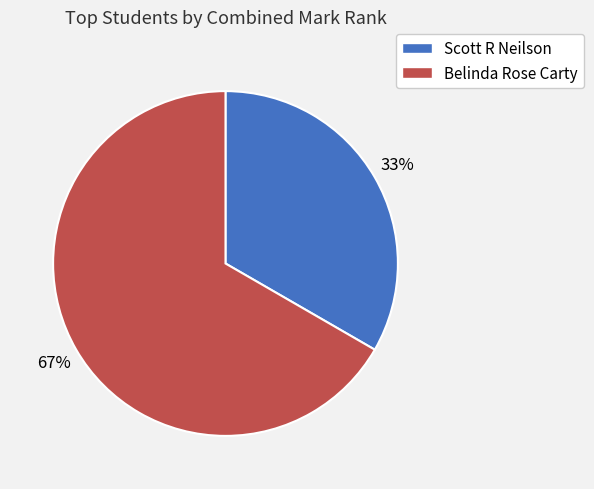

Which slice is the smallest?

Scott R Neilson